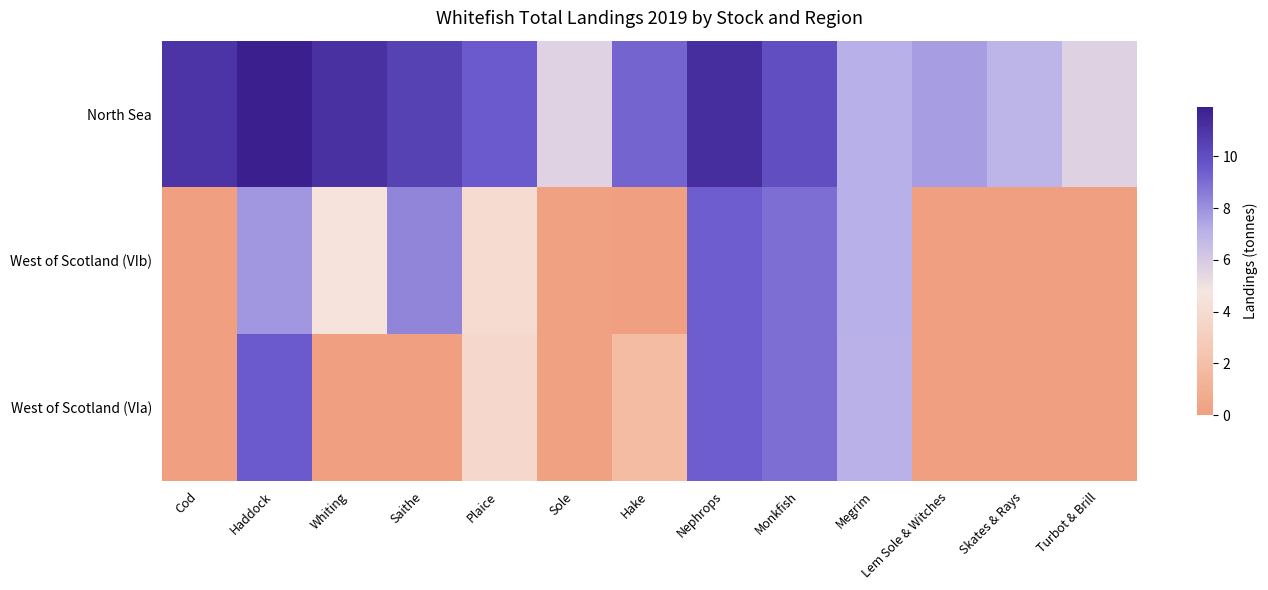

At which category is the sum across all series the highest?

Nephrops